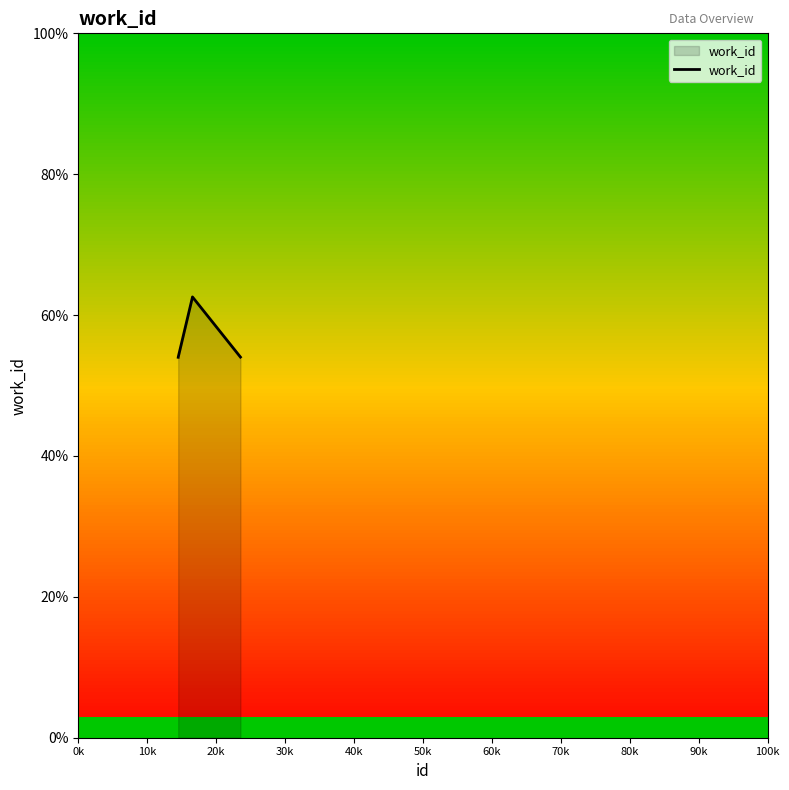

What is the change in value from 10k to 20k?

+5